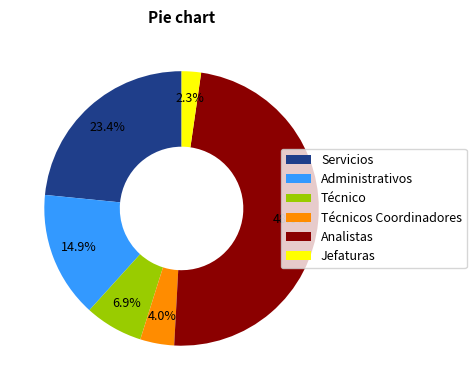

Rank the categories by value from highest to lowest.

Analistas, Servicios, Administrativos, Técnico, Técnicos Coordinadores, Jefaturas